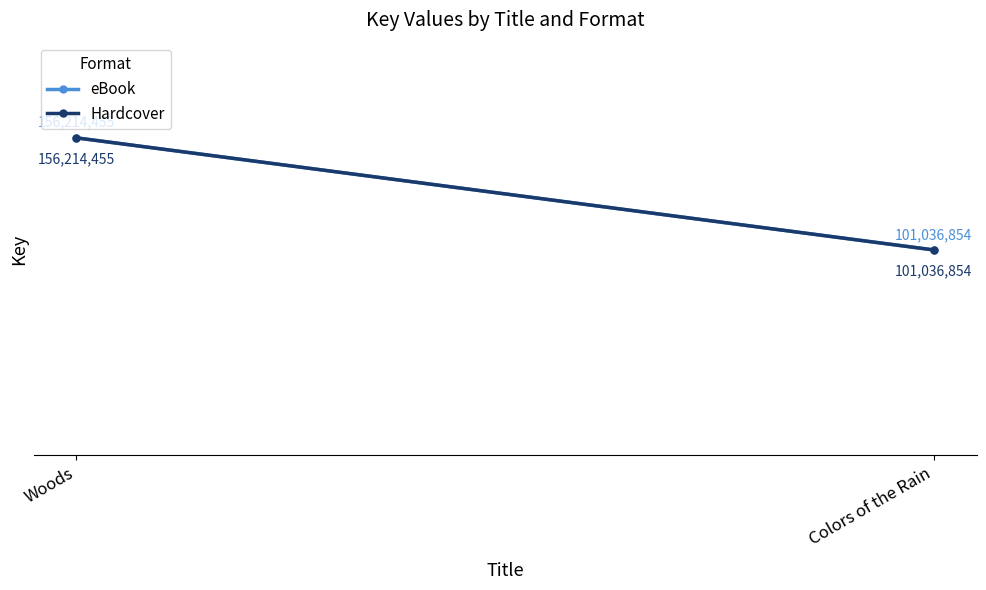

What is the smallest value displayed?

101036854